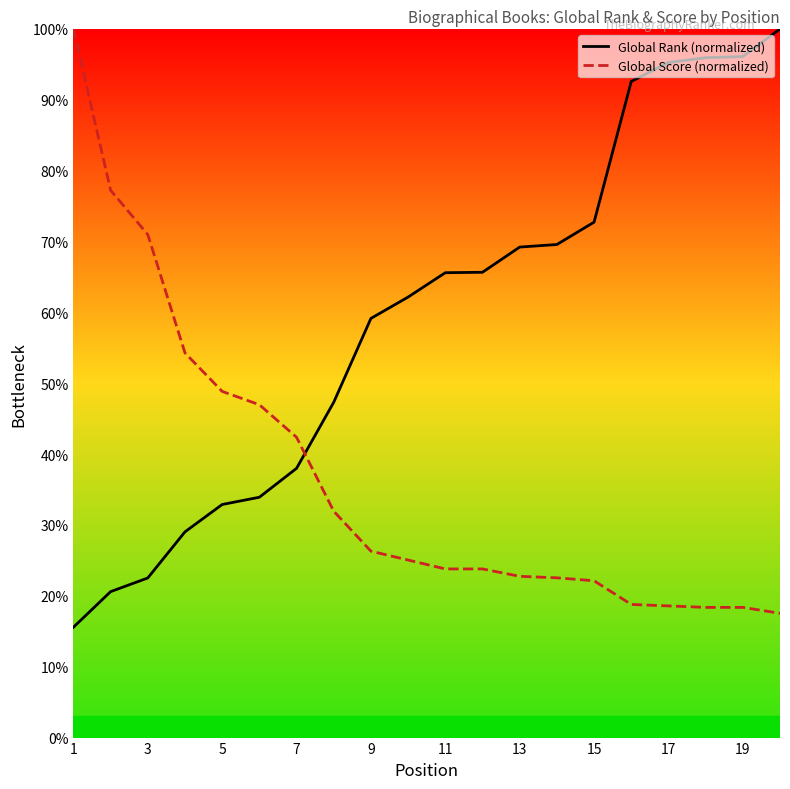

List the series in order of their overall mean, lowest first.

Global Score (normalized), Global Rank (normalized)